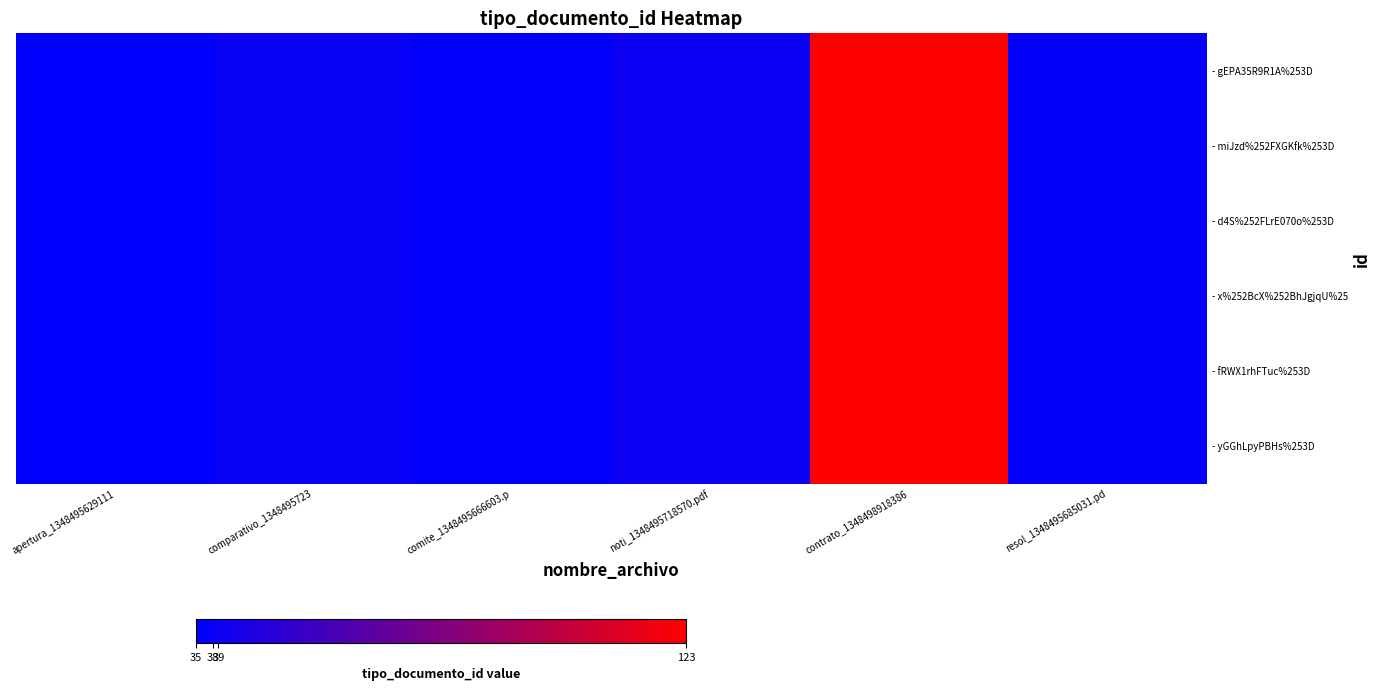

At how many categories does at least one series exceed 90?

1